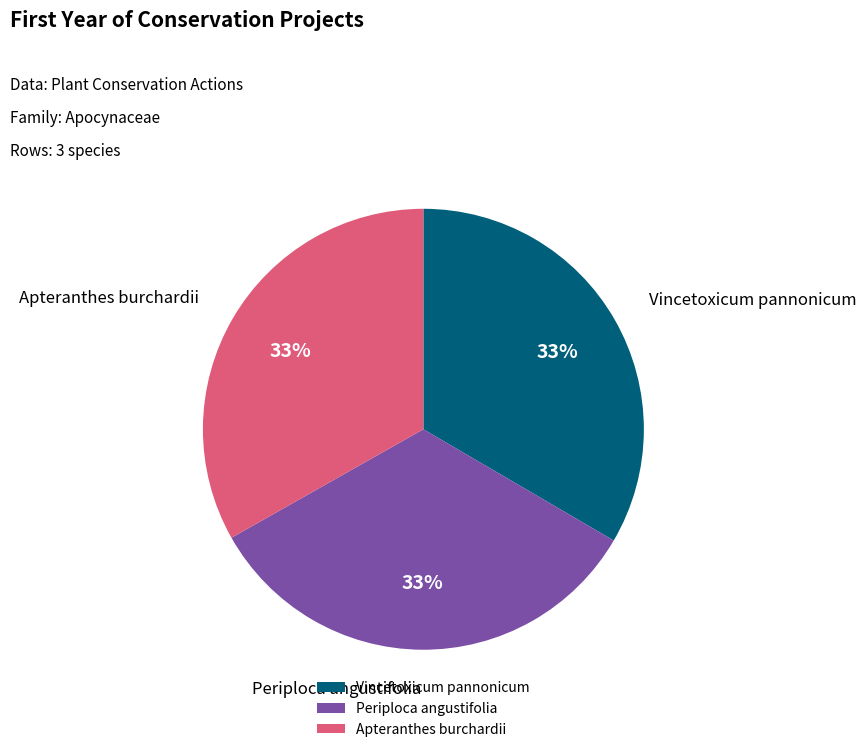

What is the ratio of the value at Apteranthes burchardii to the value at Periploca angustifolia?

1.0